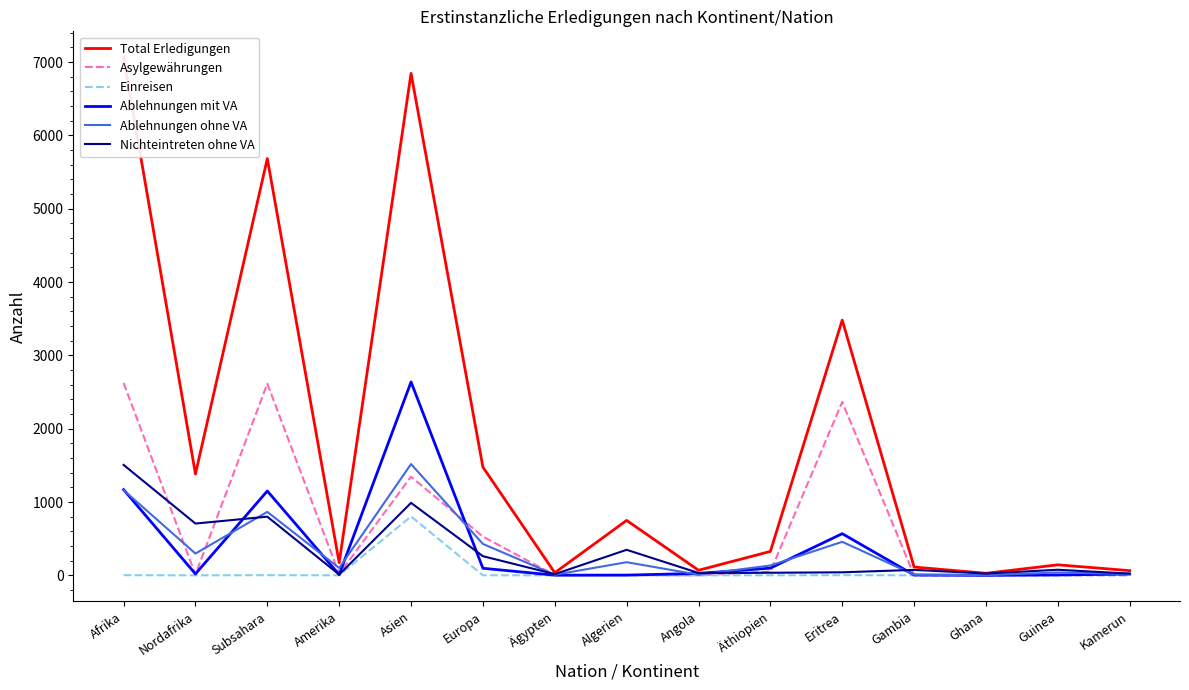

True or false: Ablehnungen ohne VA has a value of 1162 at Afrika.

True